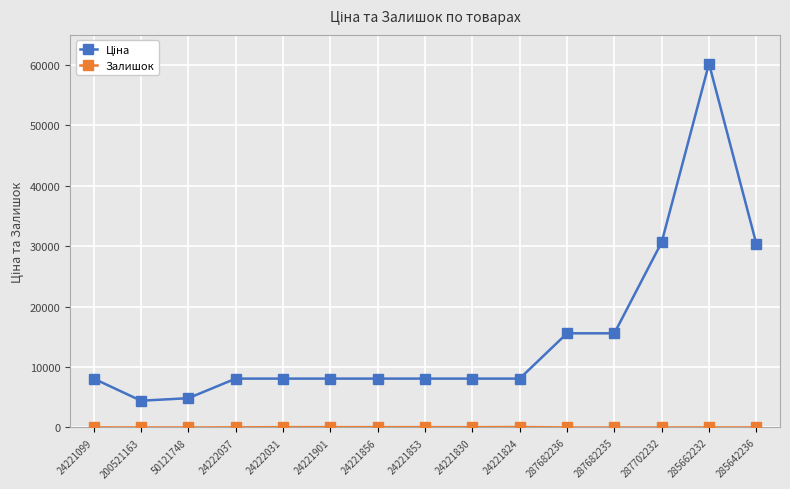

At which category is the sum across all series the highest?

285662232